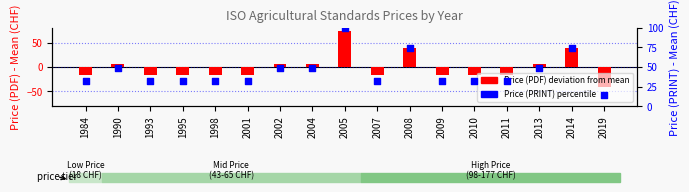

Which series has the largest total across all categories?

Price (PRINT)